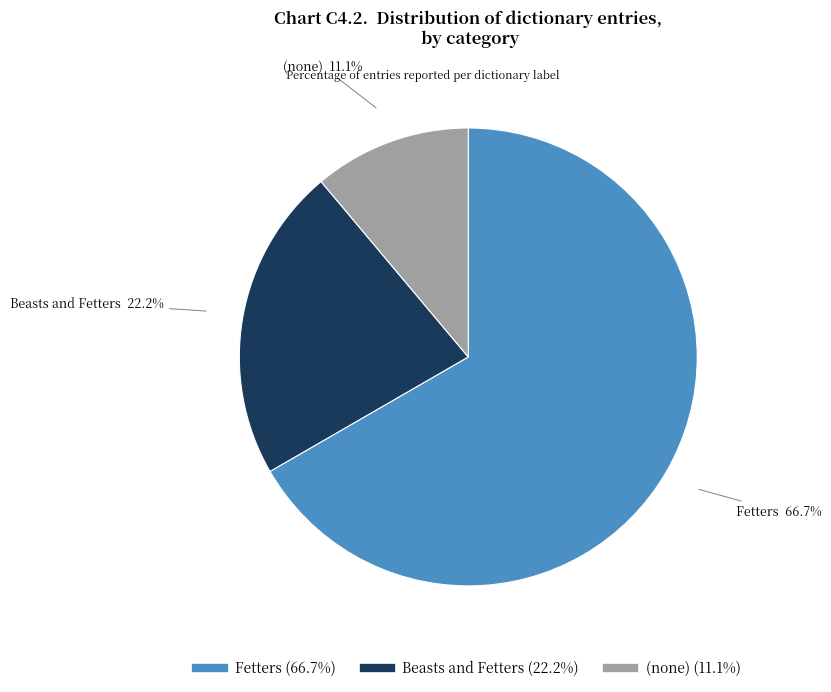

Is there a majority slice in this chart?

Yes